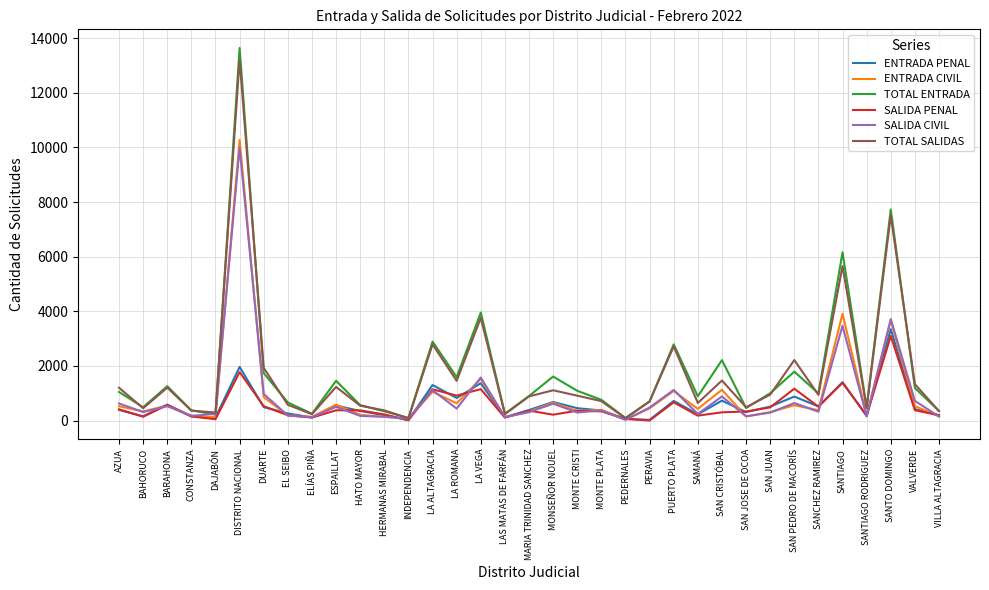

The value of TOTAL ENTRADA at DAJABÓN is 218. True or false?

True